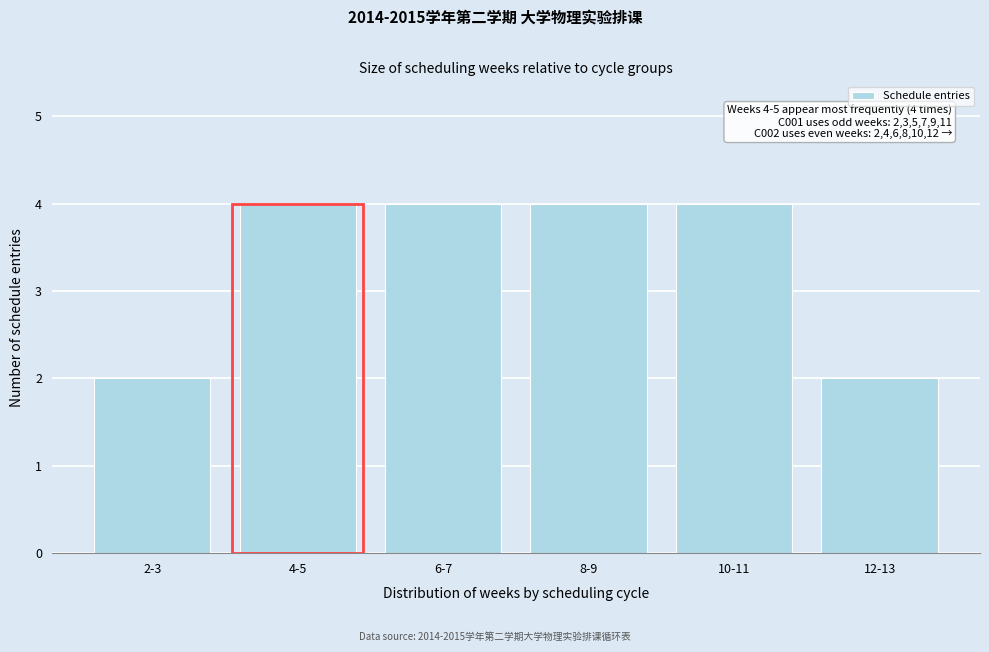

Reading left to right, transcribe all the data shown in this chart.

2-3=2	4-5=4	6-7=4	8-9=4	10-11=4	12-13=2